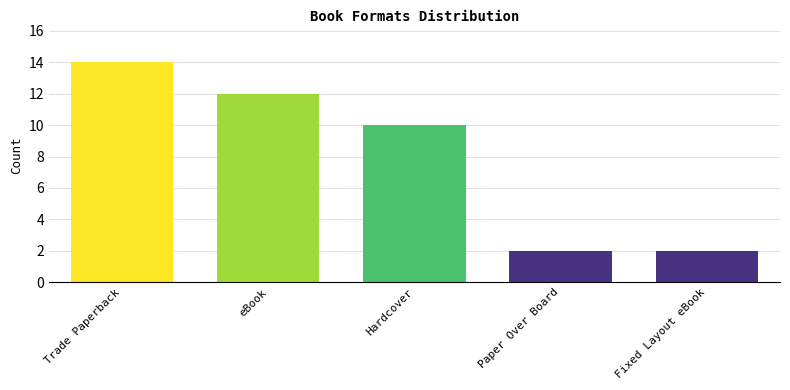

The value at eBook is 12. True or false?

True